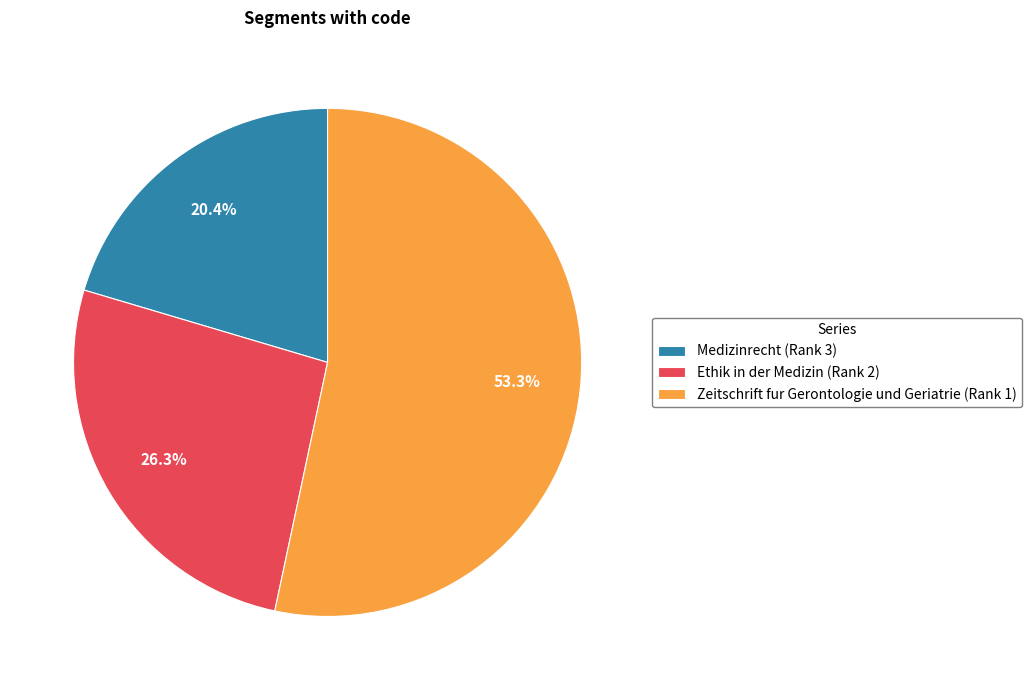

To the nearest percent, what is the difference between the largest and smallest slice percentages?

33%